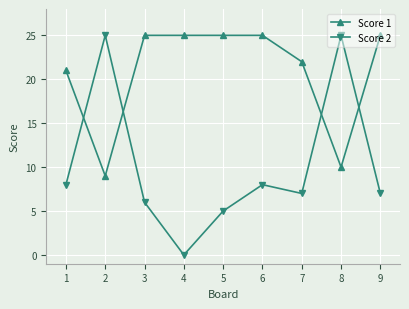

In Score 2, how many points are higher than both neighbors (excluding endpoints)?

3